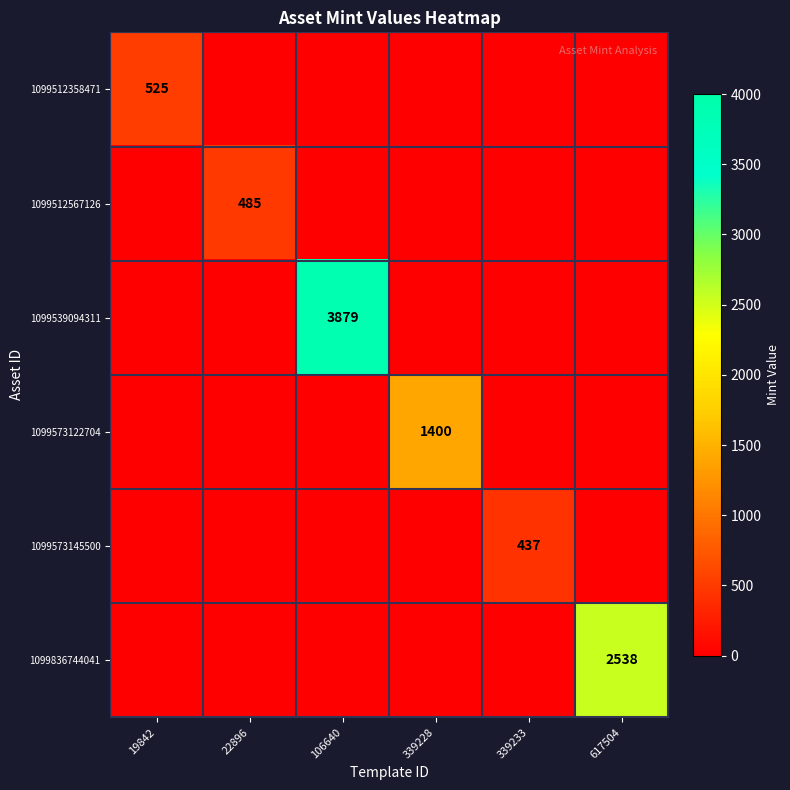

At which category is the sum across all series the highest?

106640